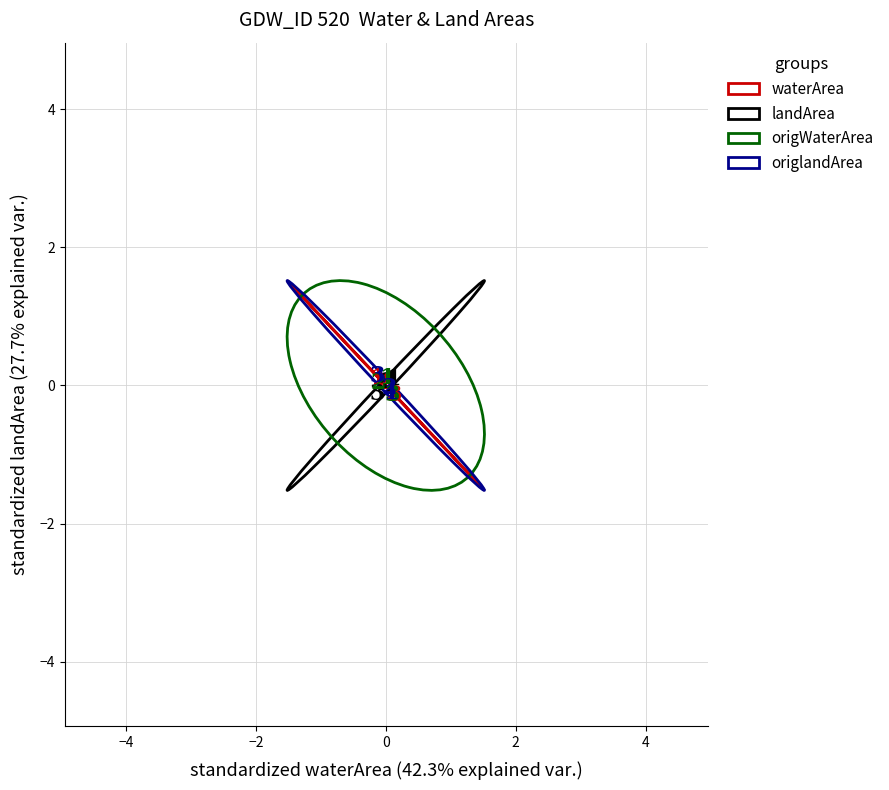

Which series reaches the minimum Y coordinate?

origlandArea